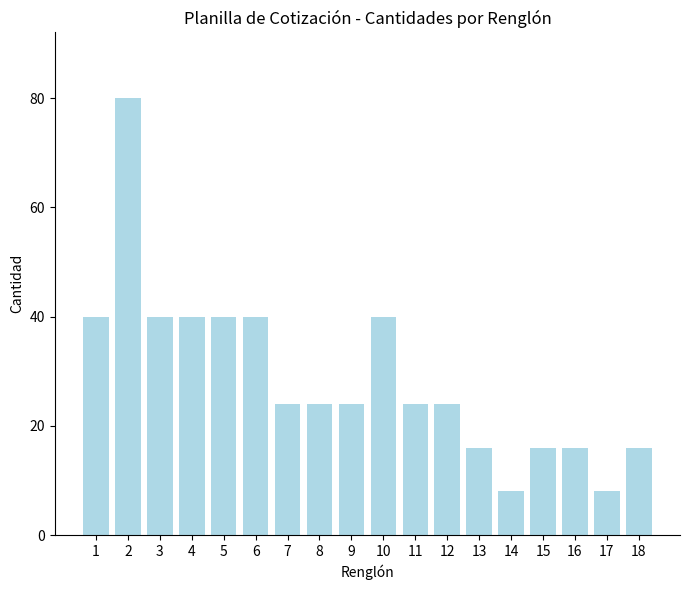

The value at 10 is 40. True or false?

True